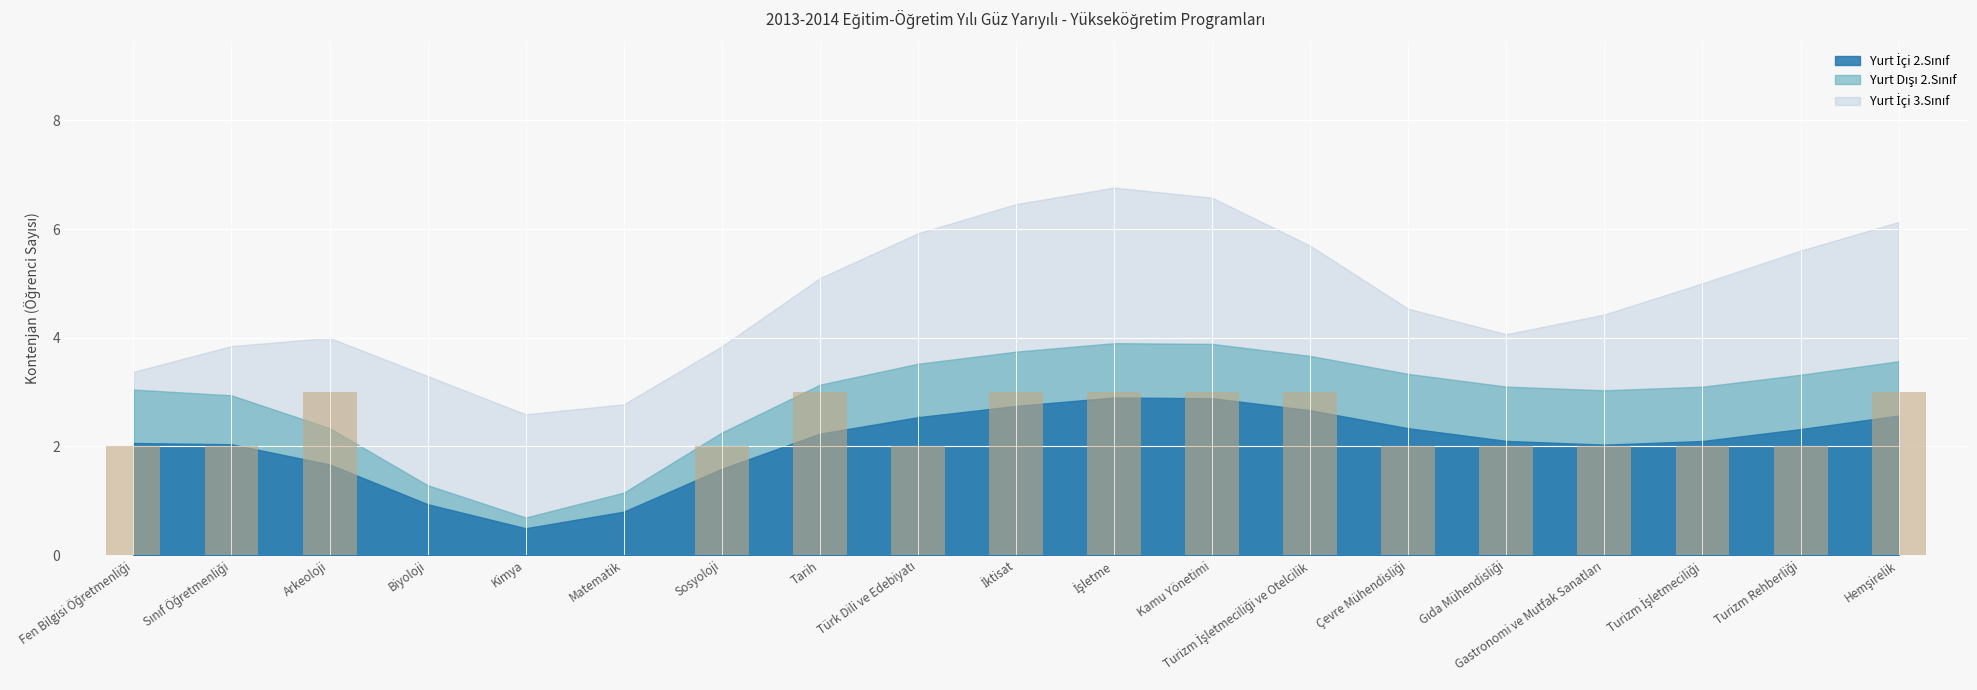

True or false: the data shows 3 at Arkeoloji.

True